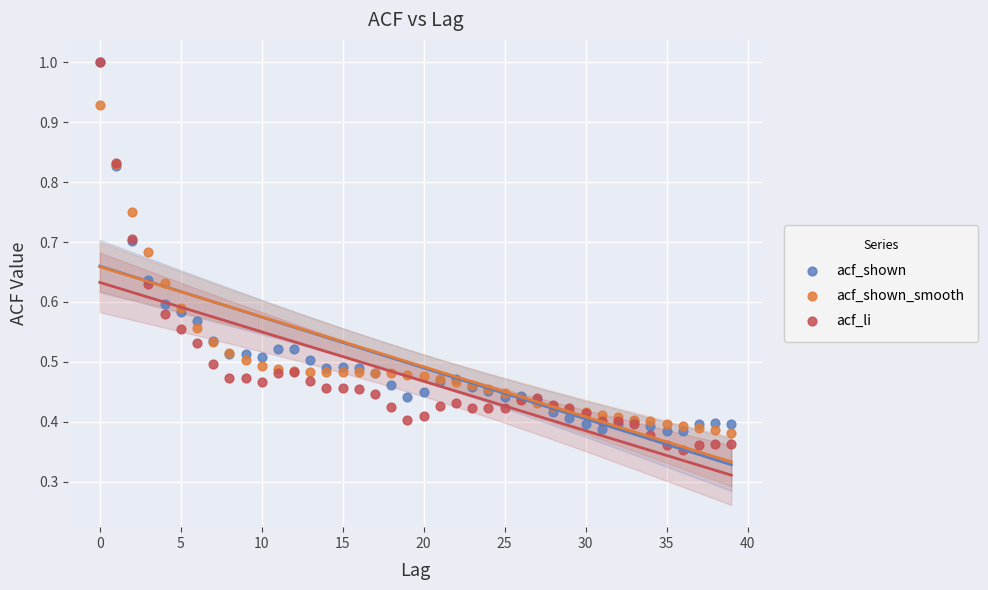

What are all the series names shown in the legend?

acf_shown, acf_shown_smooth, acf_li